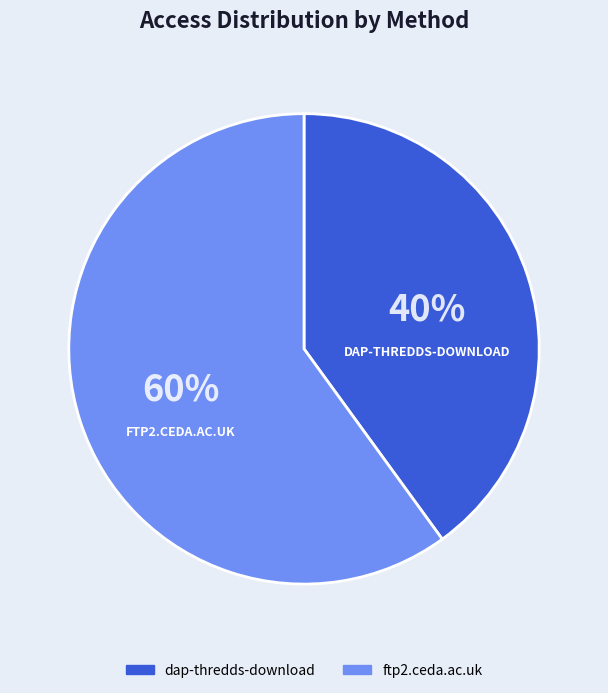

How many segments does this pie chart have?

2